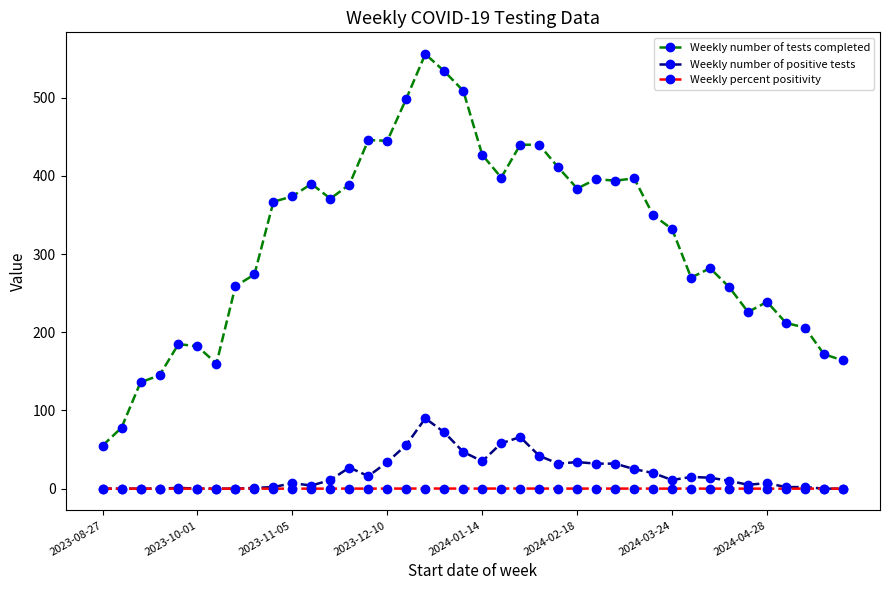

Which series has the largest range (max minus min)?

Weekly number of tests completed